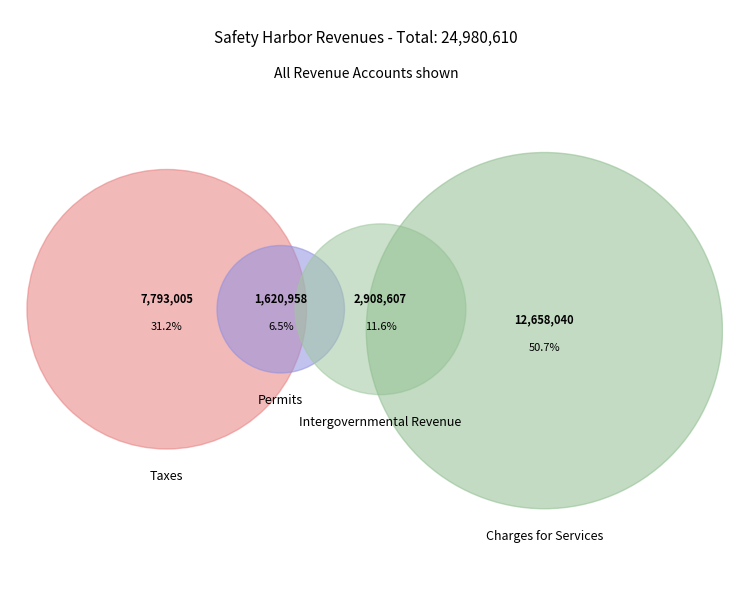

To the nearest percent, what is the difference between the largest and smallest slice percentages?

44%